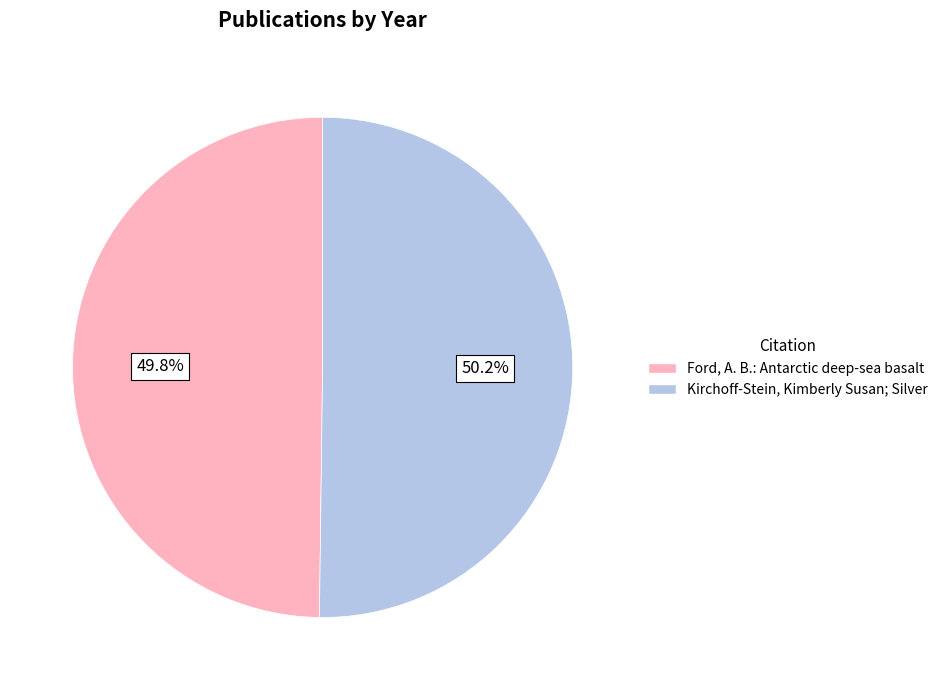

Is the sum of Ford, A. B.: Antarctic deep-sea basalt and Kirchoff-Stein, Kimberly Susan; Silver greater than half?

Yes